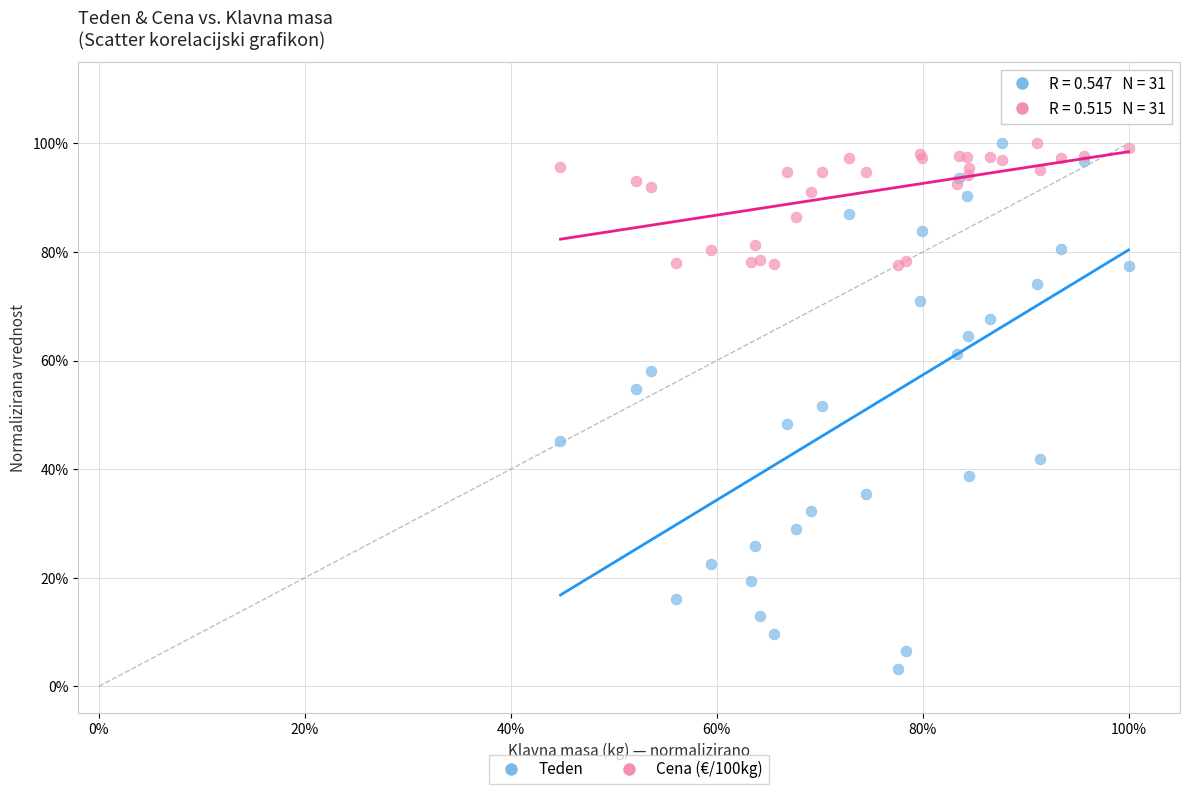

What are all the series names shown in the legend?

Teden, Cena (€/100kg)